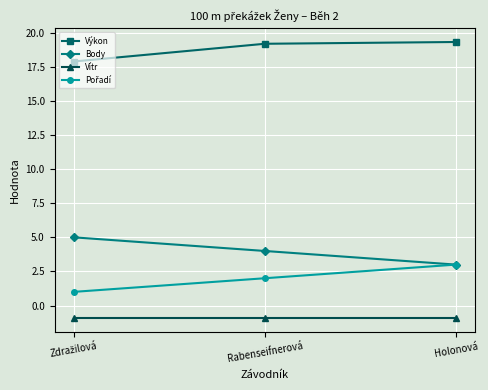

At how many categories does at least one series exceed 9?

3